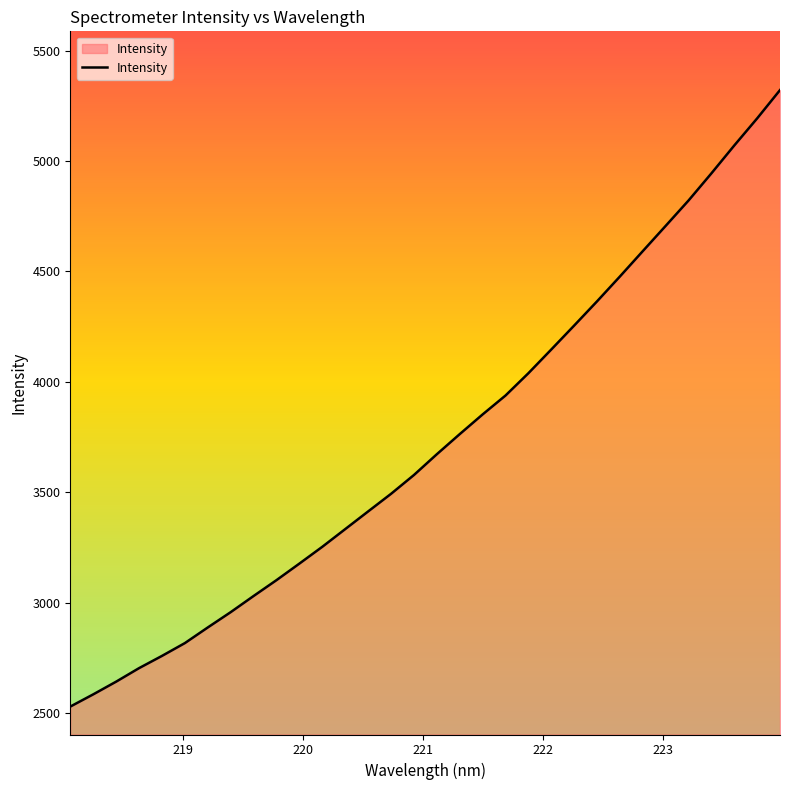

What is the smallest value displayed?

2528.9